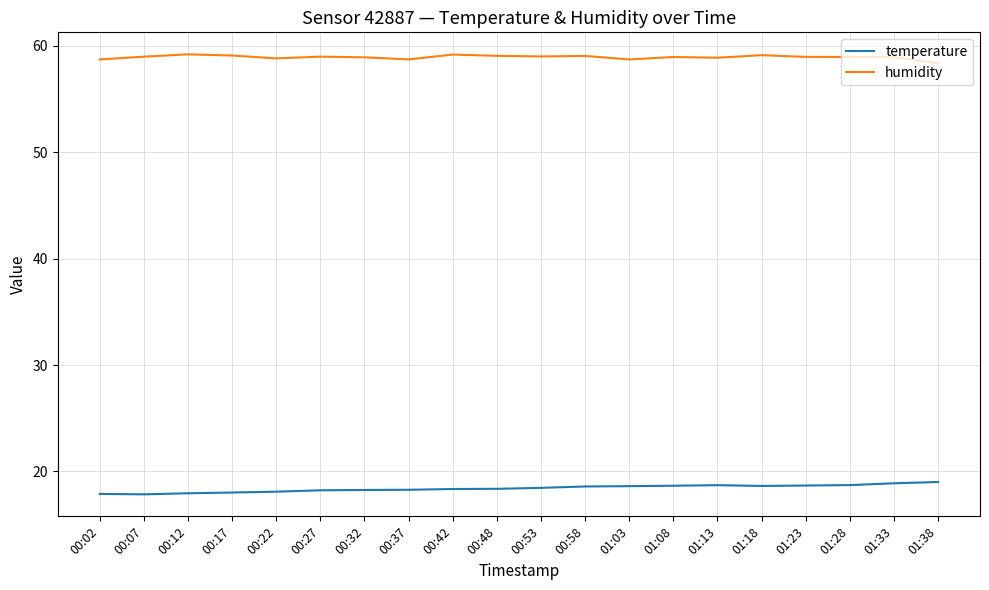

True or false: temperature and humidity cross at least once.

False